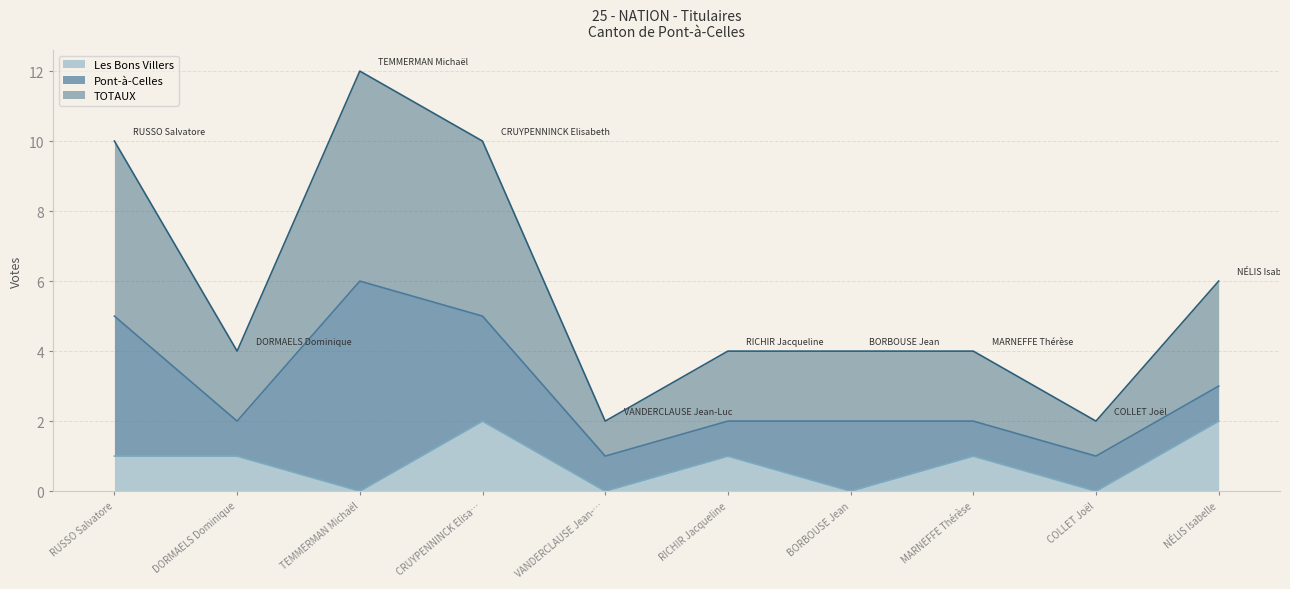

What is the maximum value shown in the chart?

6